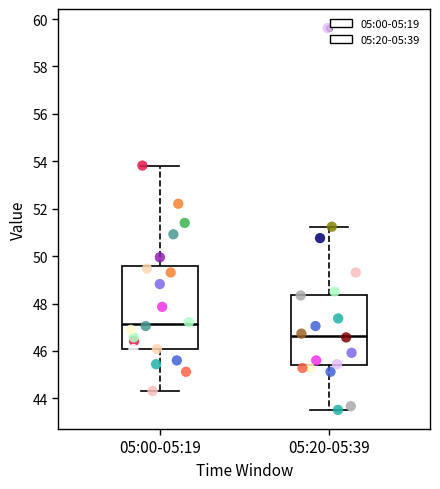

Where does the median line of the box for 05:20-05:39 sit on the y-axis? The values are not printed on the chart, so give them approximately, as read against the axis.

46.6